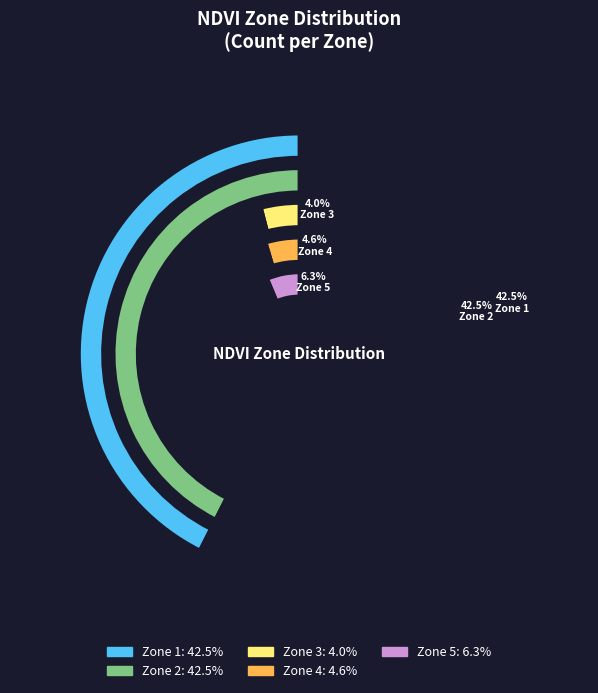

Is Zone 1 the majority of the pie?

No